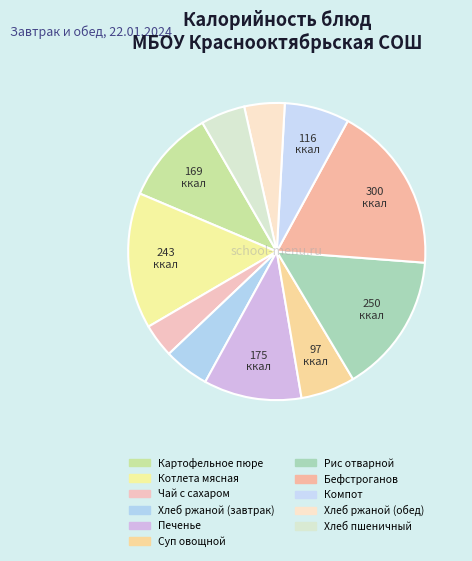

To the nearest percent, what percentage of the pie is Печенье?

11%